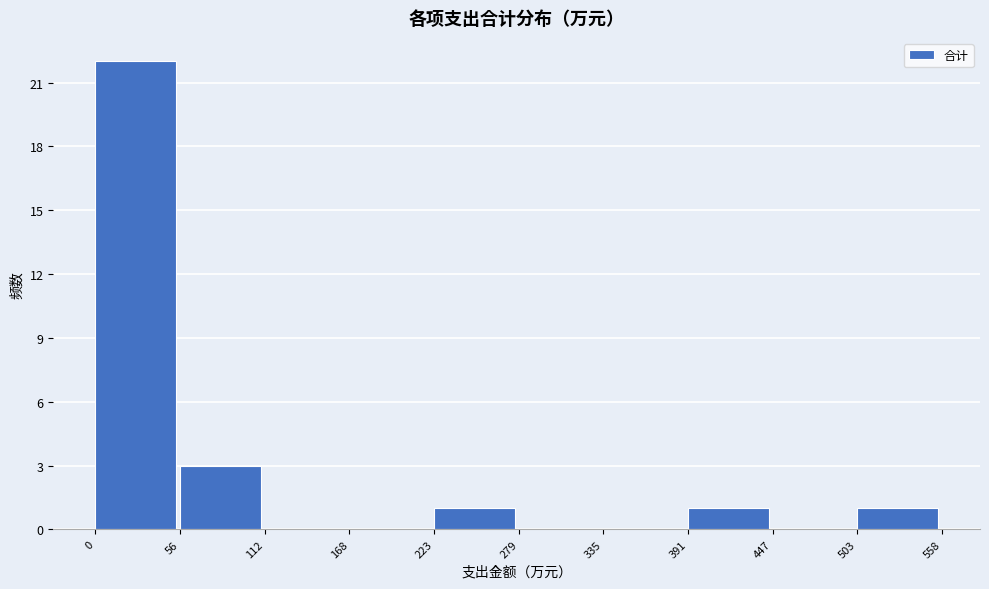

How tall is the bar that spans 56 to 112 on the x-axis? The values are not printed on the chart, so give them approximately, as read against the axis.

3